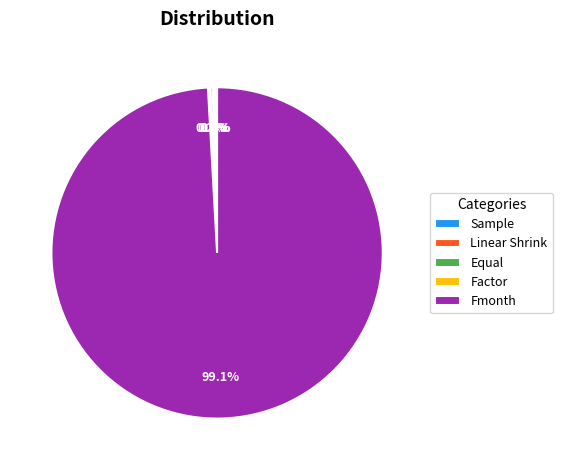

Which category has the biggest portion of the pie?

Fmonth